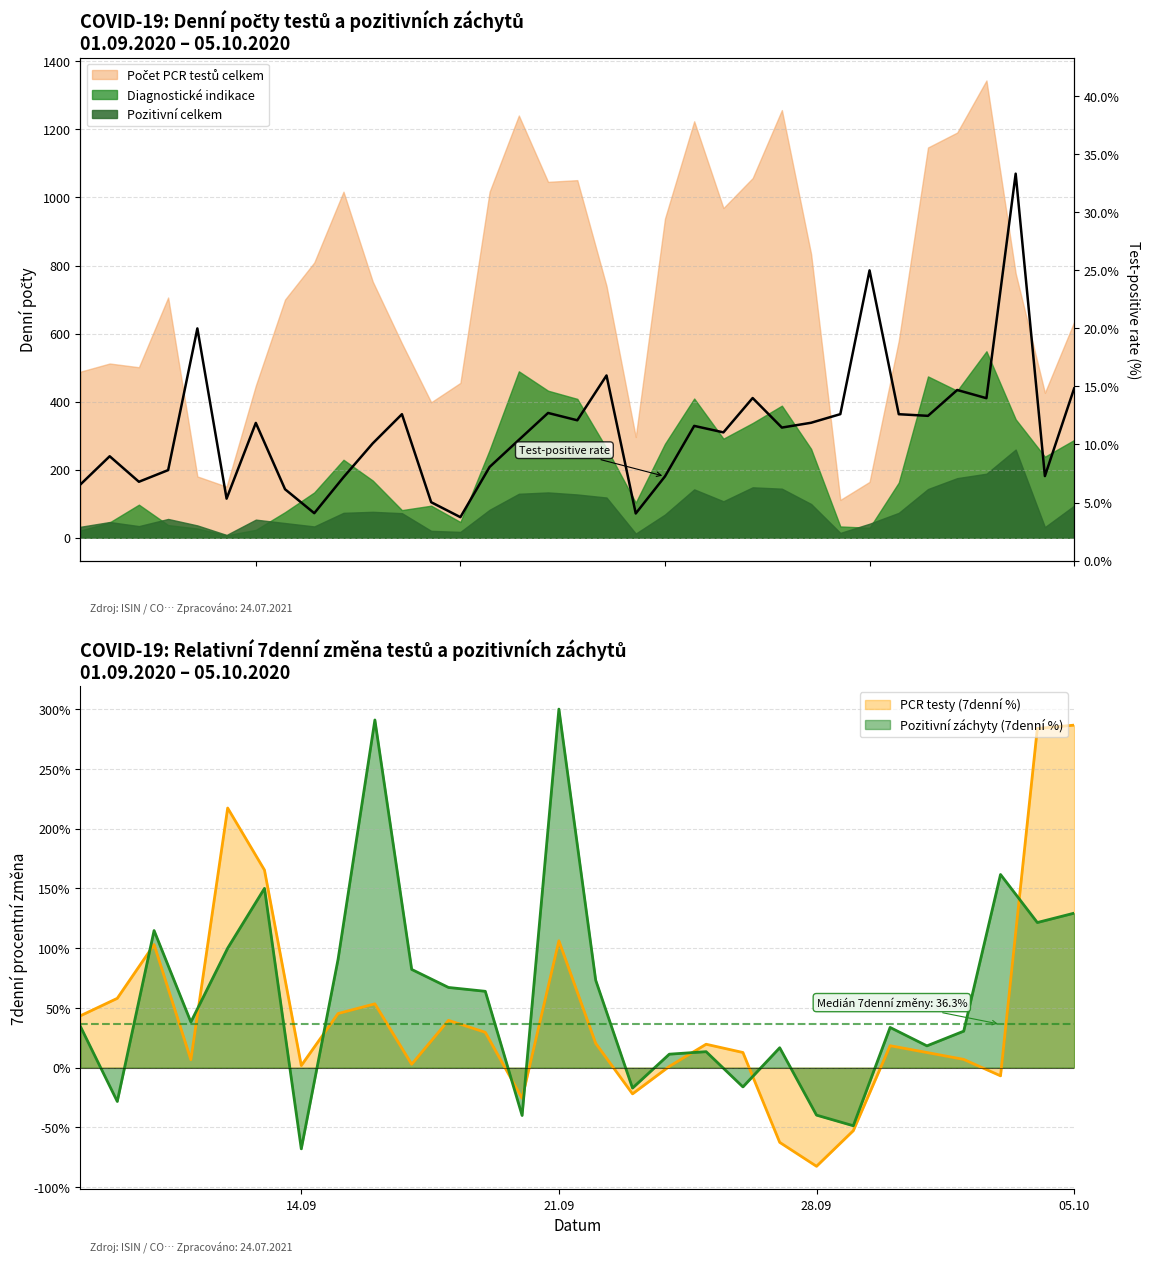

Reading left to right, extract all data points from this chart.

6.6	9.0	6.8	7.8	20.0	5.3	11.9	6.1	4.1	7.2	10.1	12.6	5.0	3.7	8.1	10.4	12.7	12.1	15.9	4.1	7.2	11.6	11.0	14.0	11.5	11.9	12.6	25.0	12.6	12.5	14.7	14.0	33.3	7.3	14.8